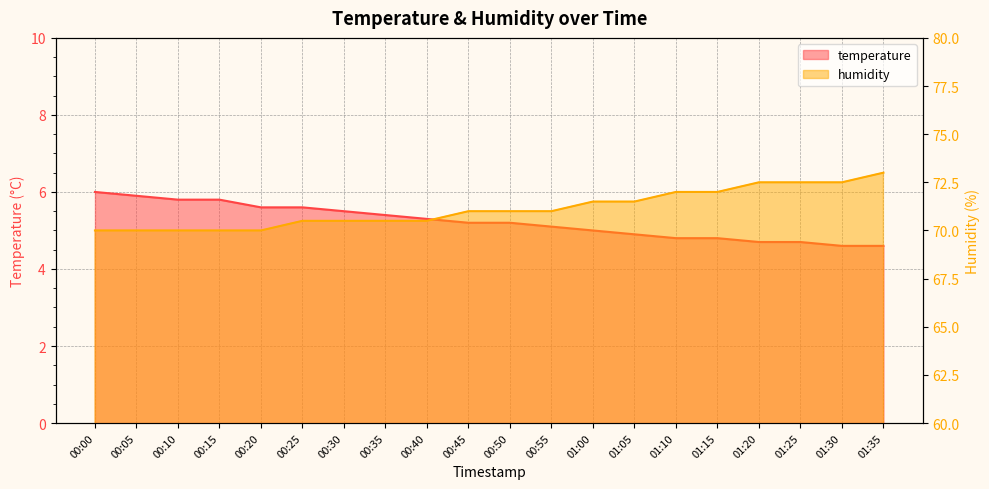

Which has a higher value, 00:55 or 01:25?

00:55